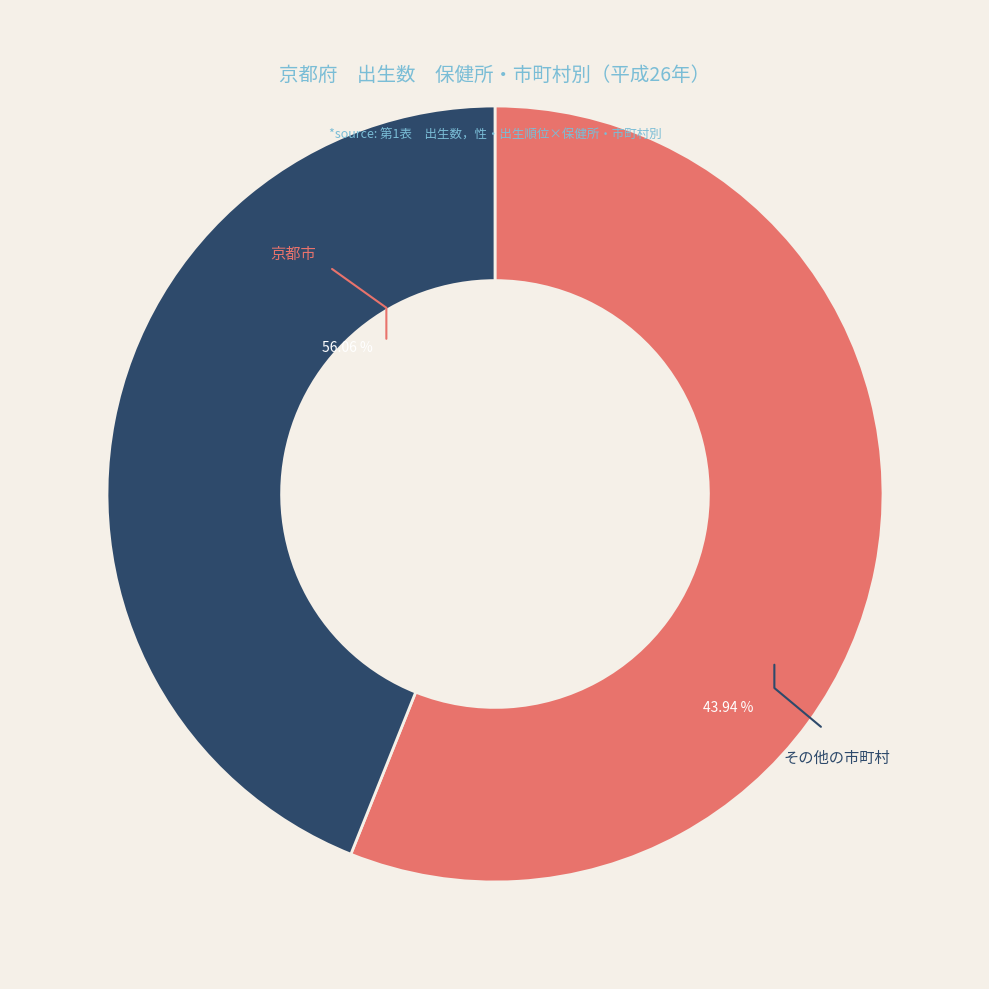

What portion of the pie excludes その他の市町村?

56.1%